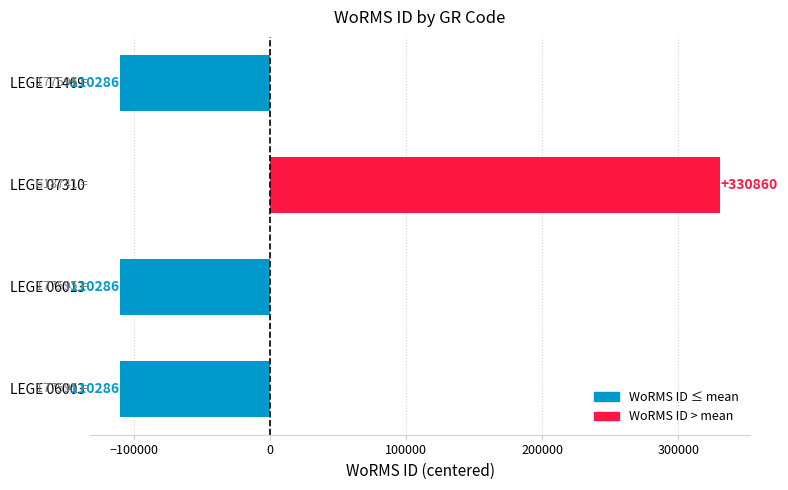

What is the difference between the maximum and minimum values?

441146.0